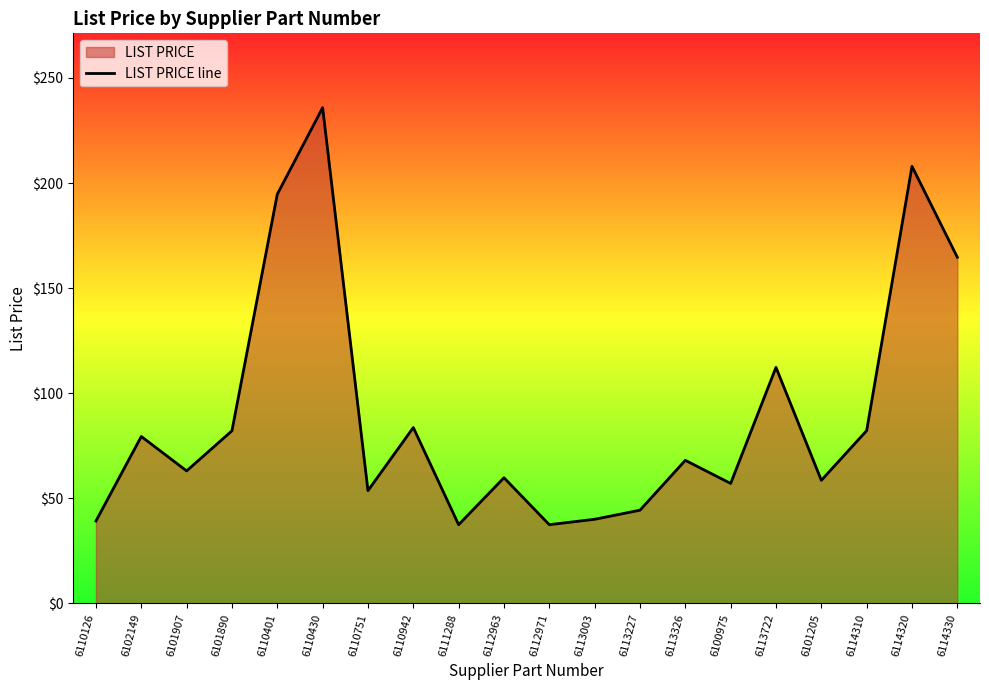

Does the chart display data point markers on the line(s)?

No